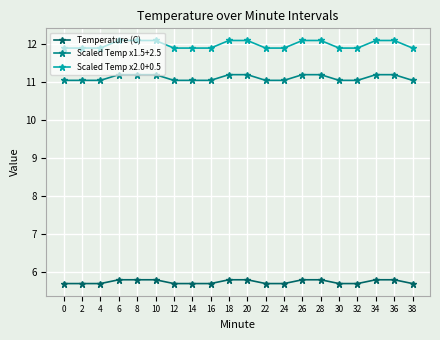

At how many categories does at least one series exceed 7?

20